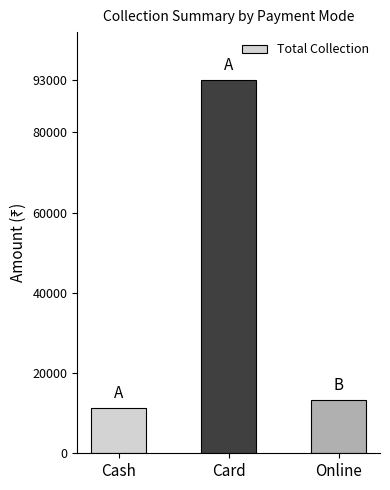

Is it true that the value at Card is 150192?

False